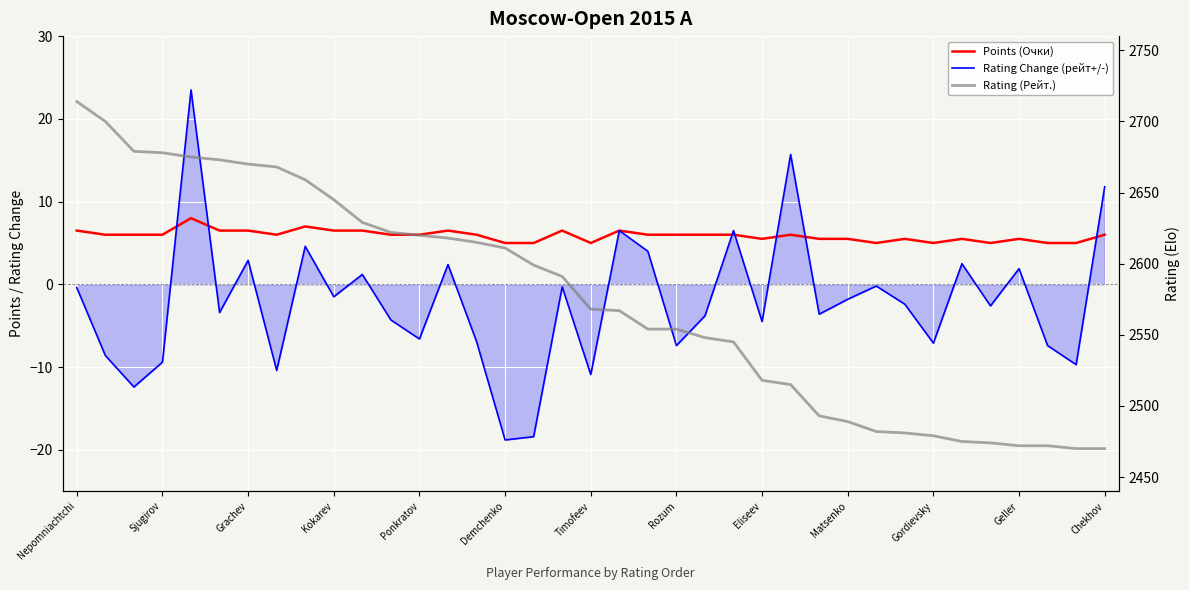

The value of Points (Очки) at Gordievsky is 1.9. True or false?

False